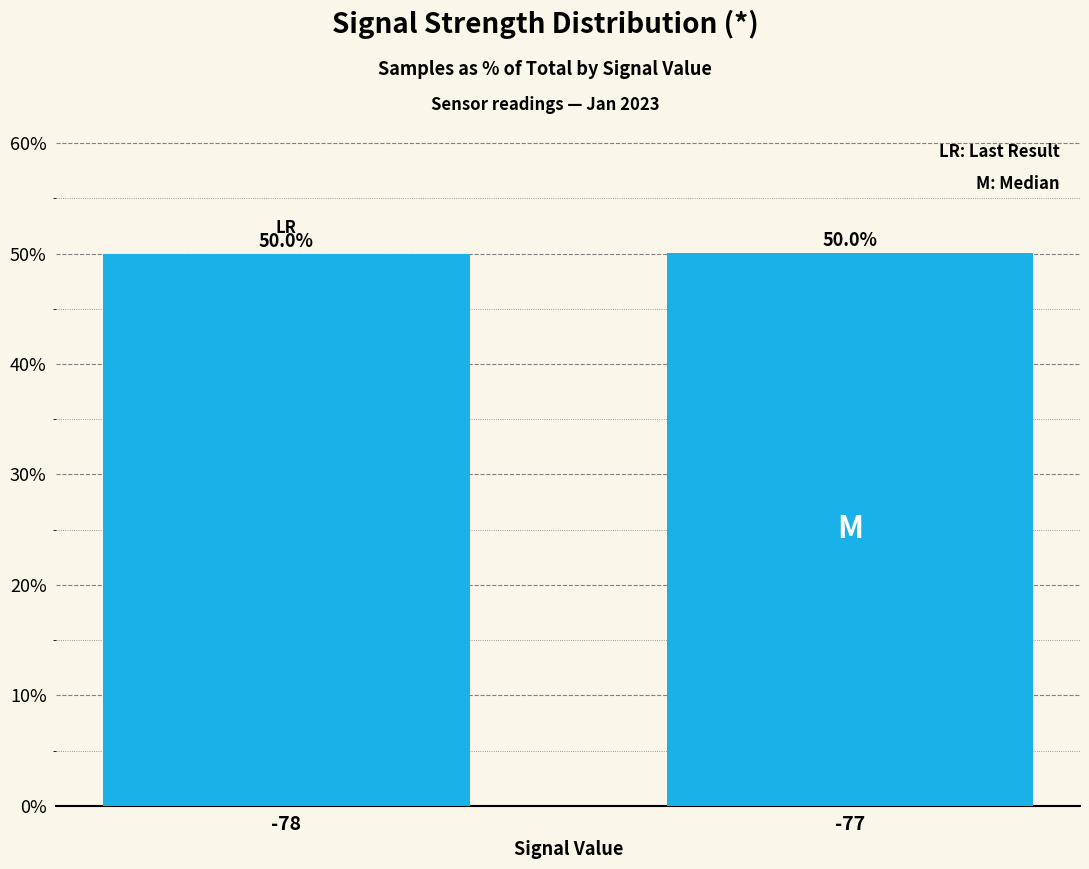

How many bars are there in total?

2